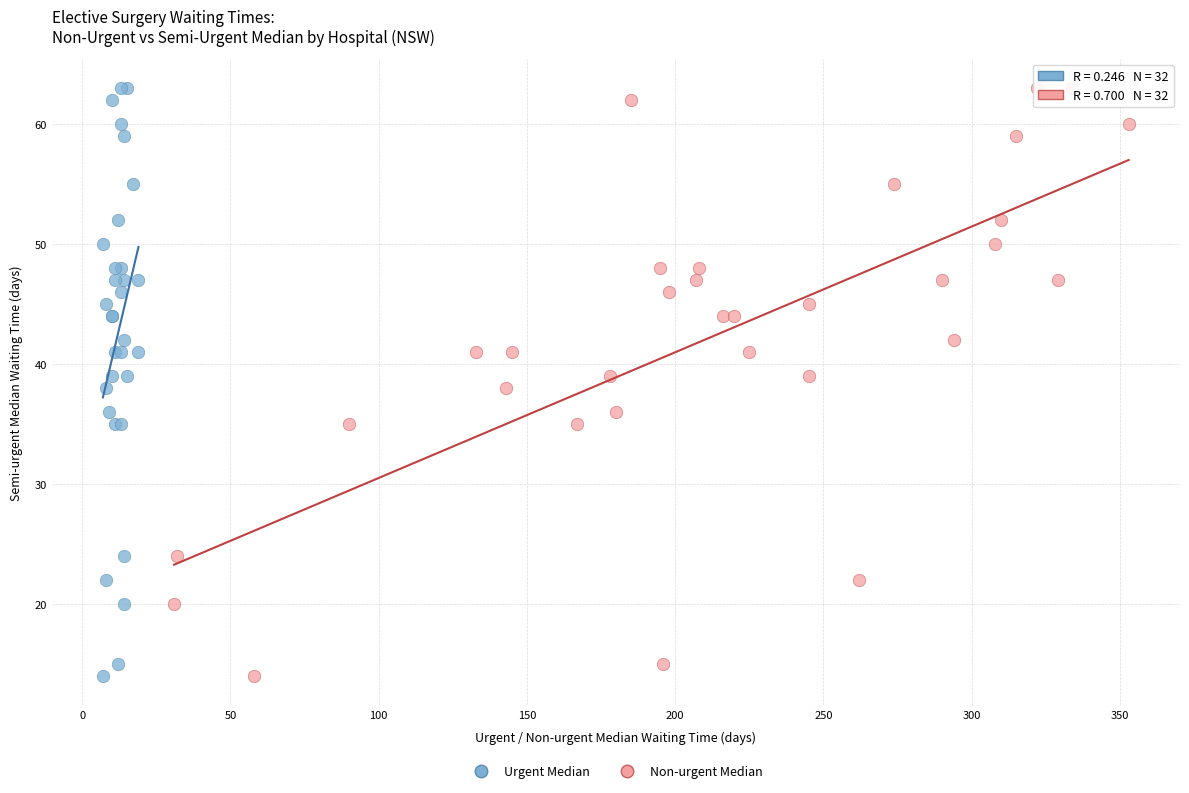

What are all the series names shown in the legend?

Urgent Median, Non-urgent Median